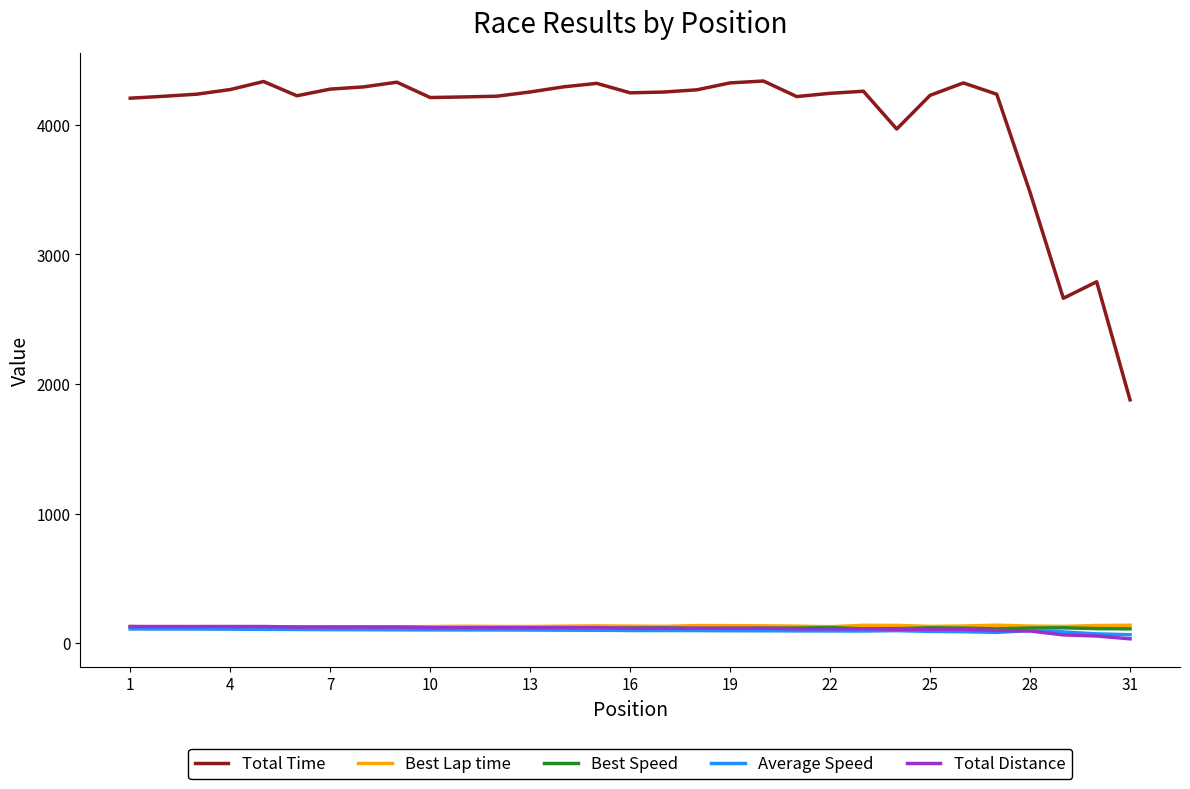

Which series has the widest spread of values?

Total Time